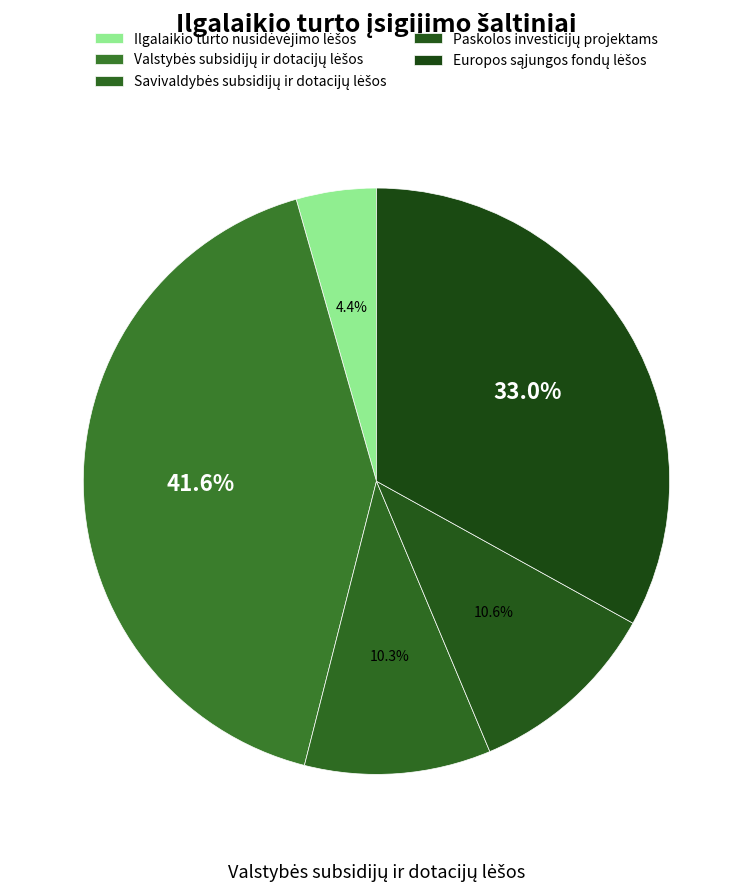

How many slices are in this pie chart?

5